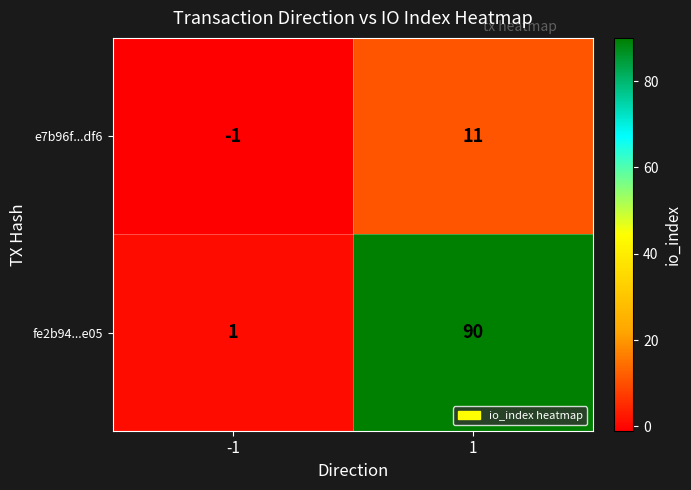

How many series are shown in this chart?

2